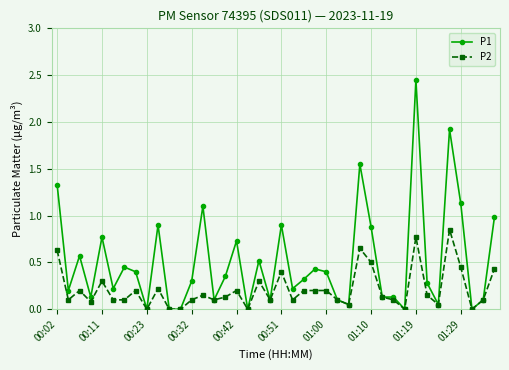

What are all the series names shown in the legend?

P1, P2